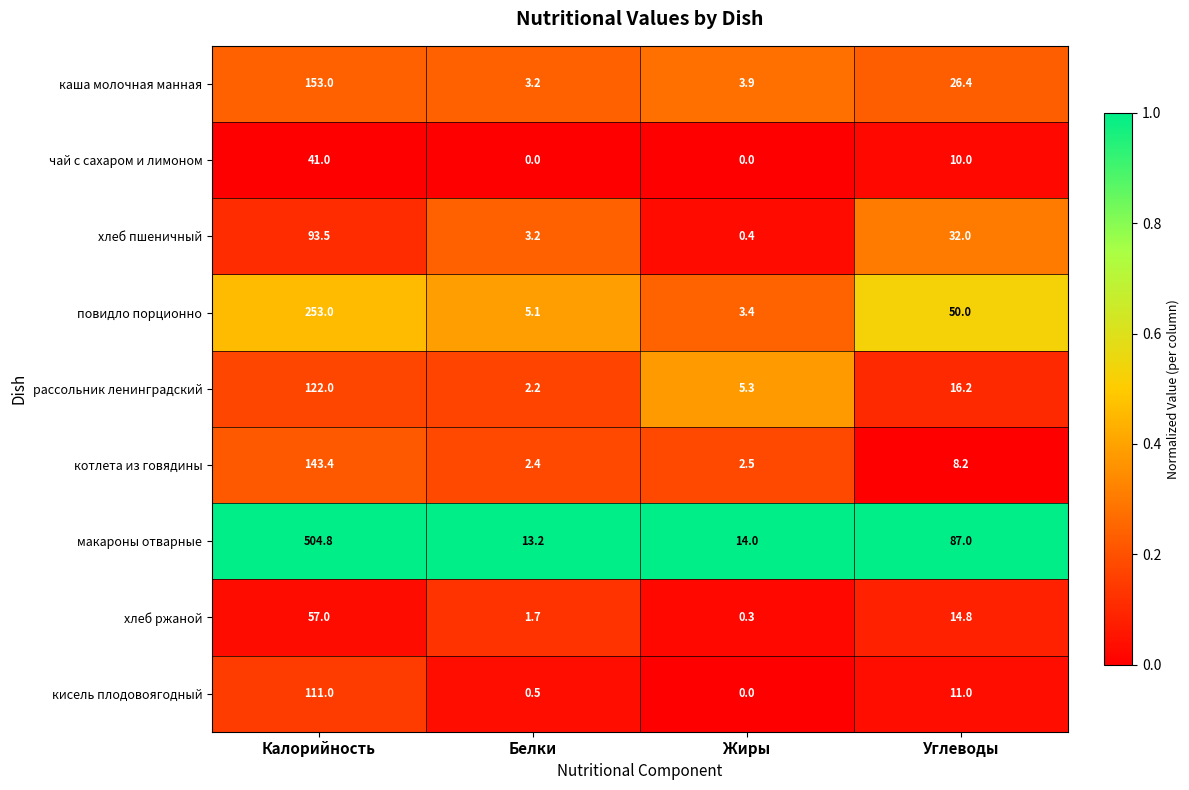

Count the number of data series in this chart.

9